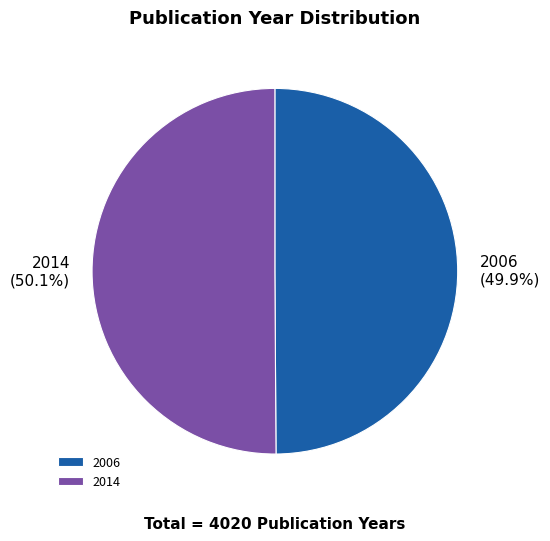

Does any single category account for the majority?

Yes